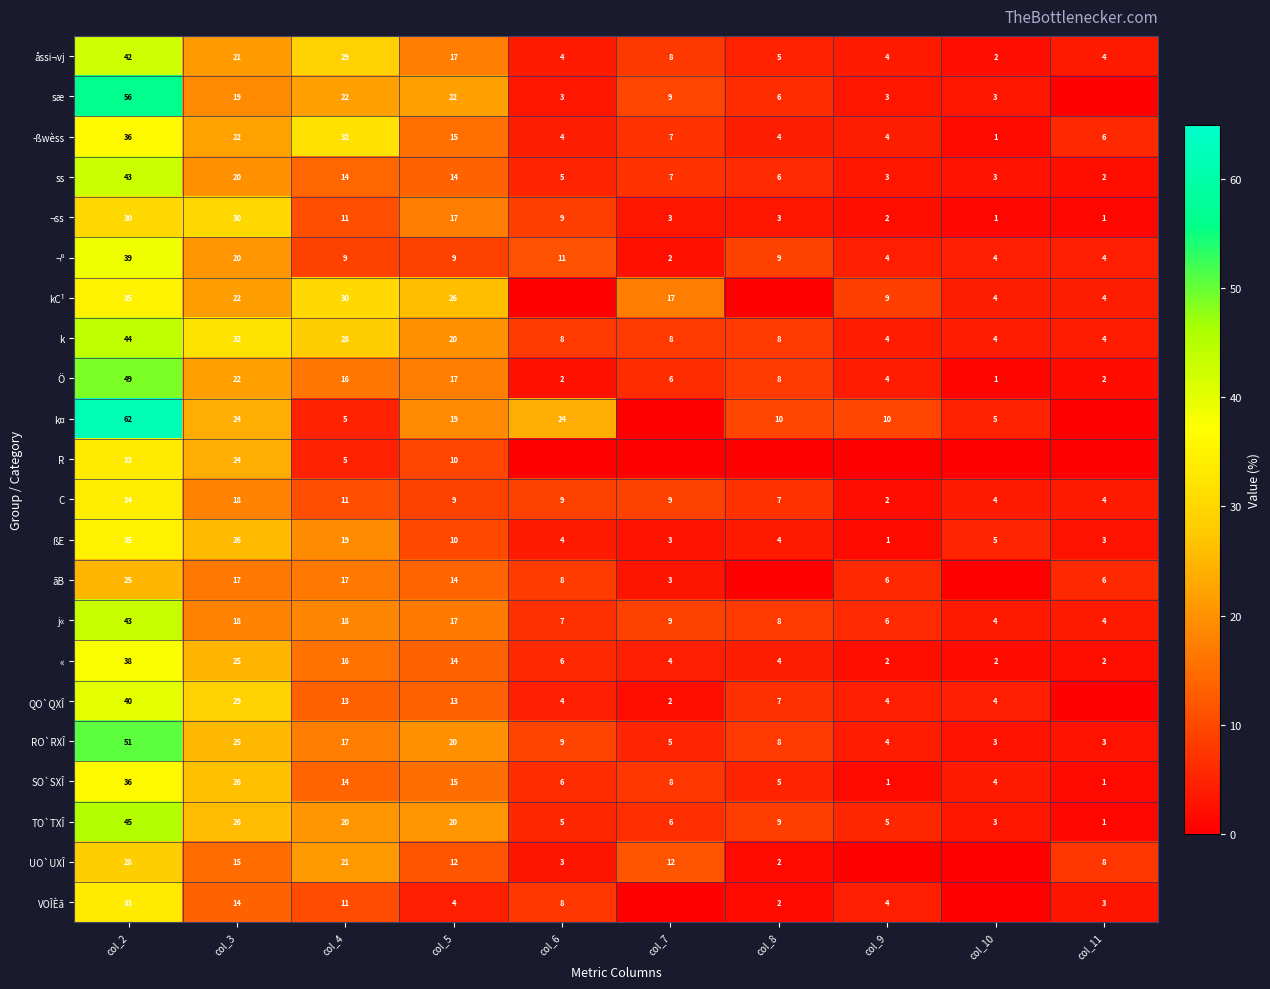

Read the SO`SXÎ value at col_10.

4